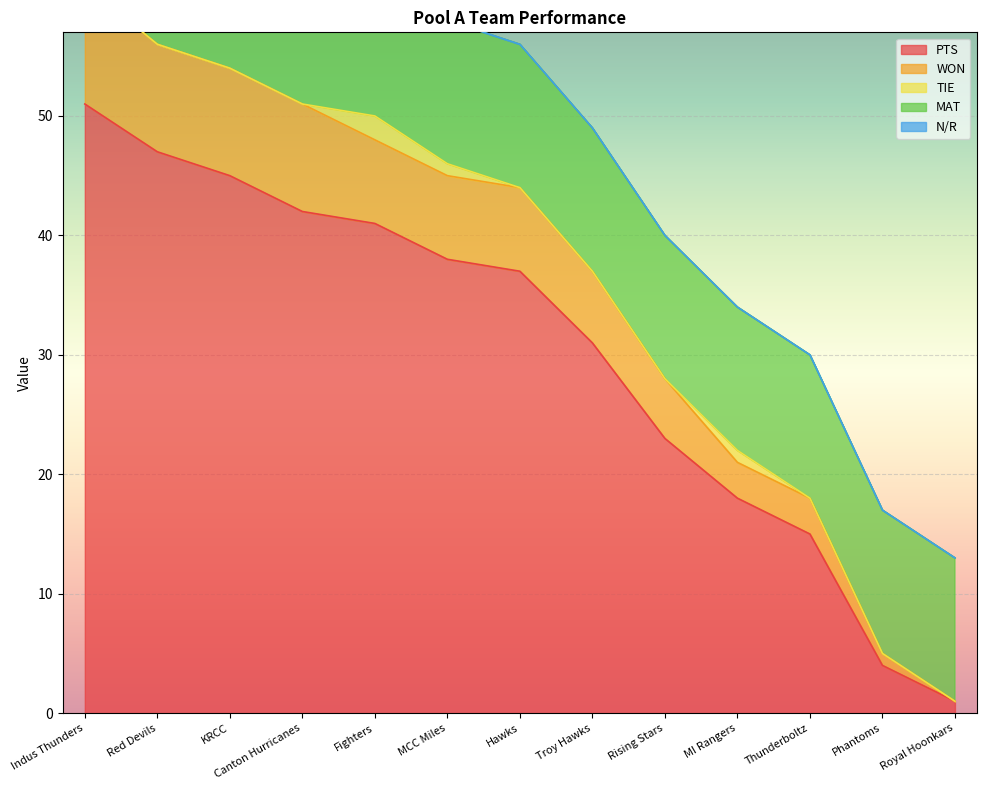

What are all the series names shown in the legend?

PTS, WON, TIE, MAT, N/R